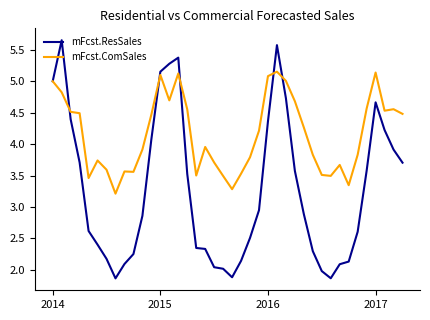

Rank the series by their average value, from highest to lowest.

mFcst.ComSales, mFcst.ResSales